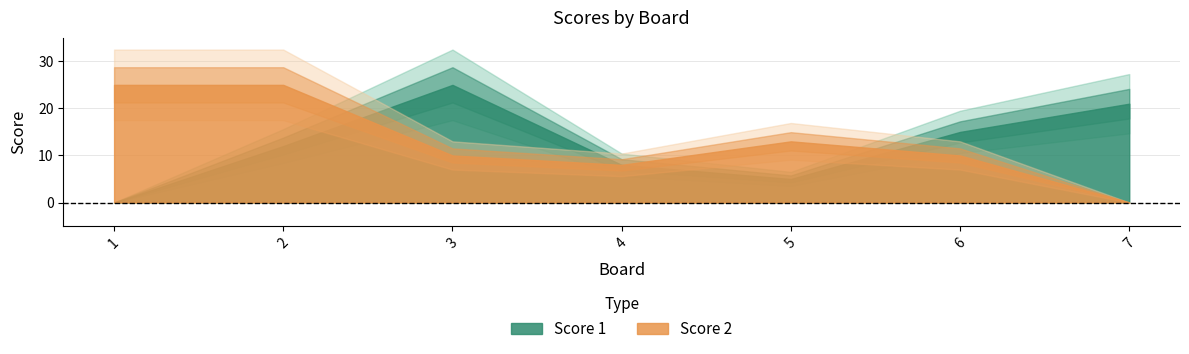

How many interior local peaks does the Score 1 series have?

1